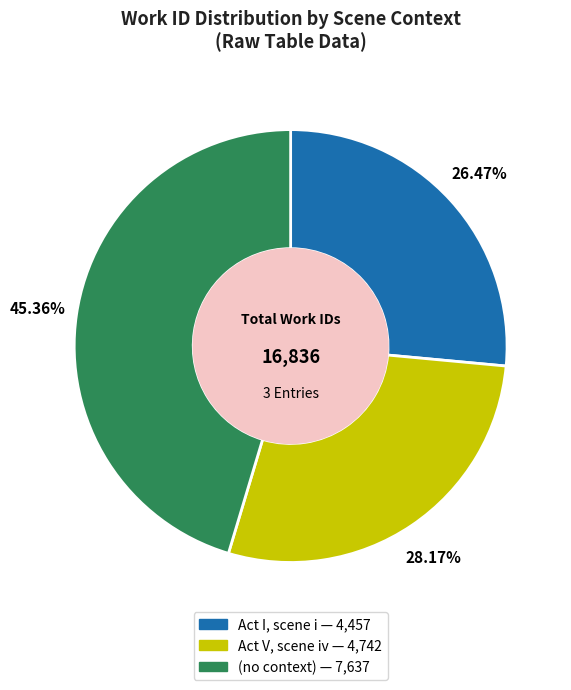

Which slice is the smallest?

Act I, scene i